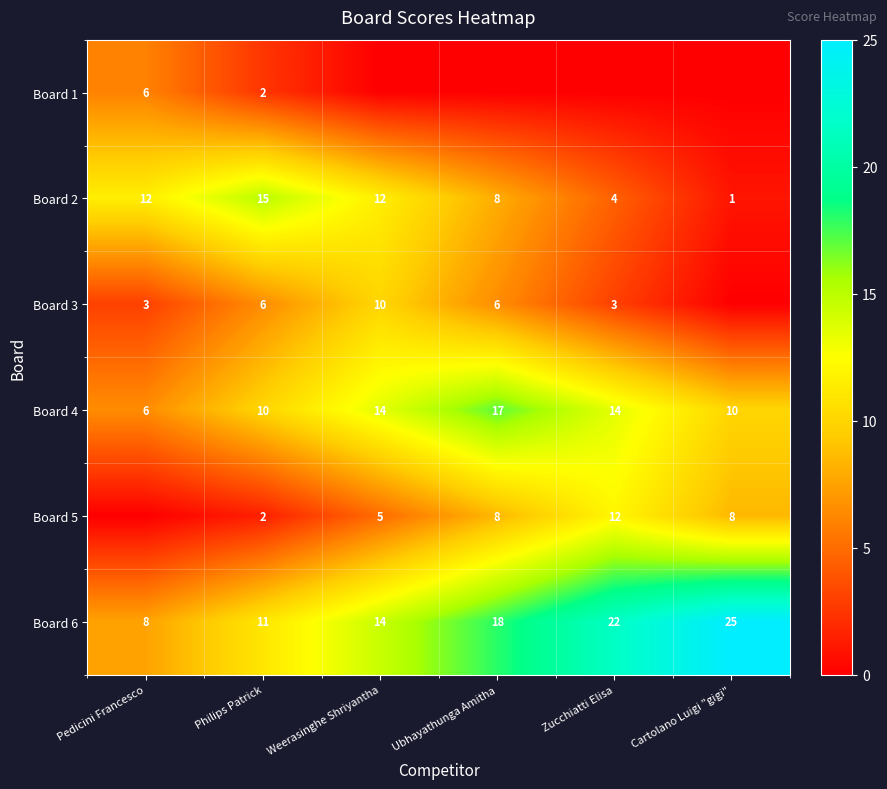

At which category does the chart reach its minimum across all series?

Weerasinghe Shriyantha